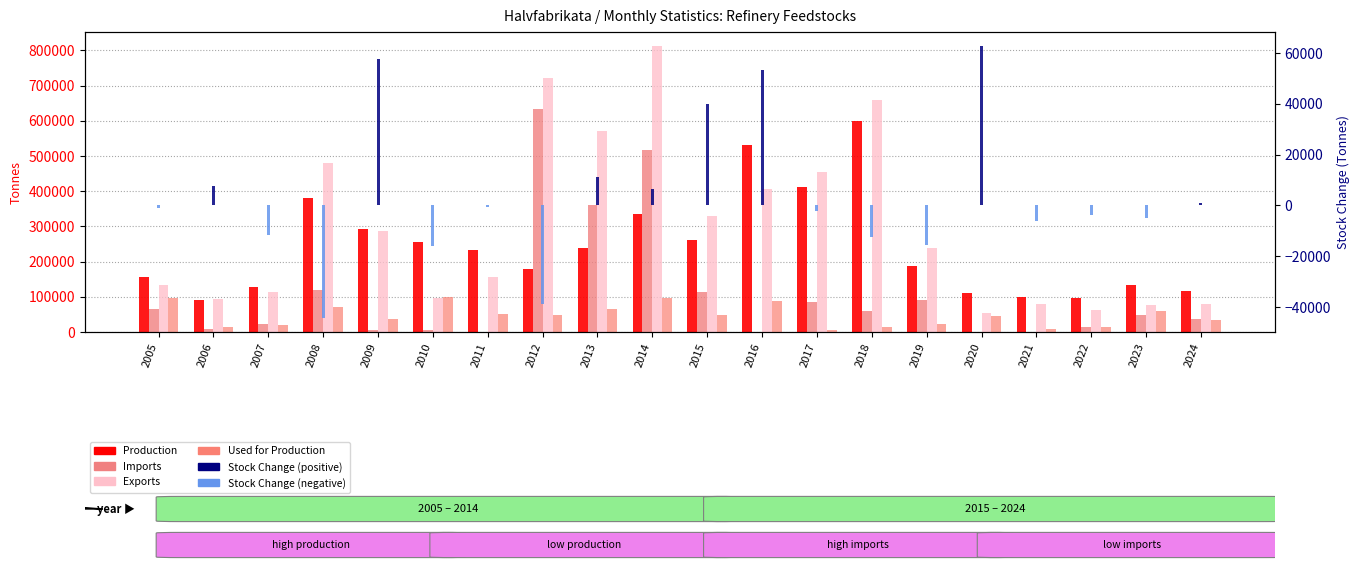

At which label is Imports closest to 316861?

2013